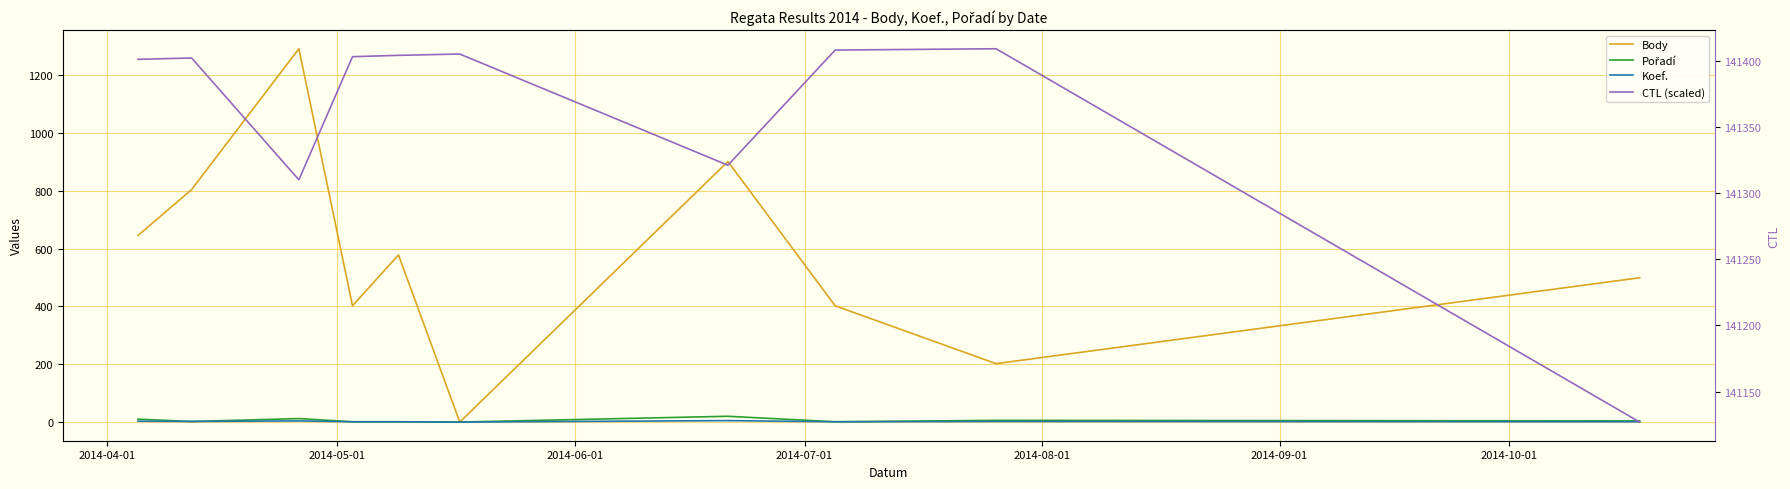

Reading left to right, list all the values displayed in this chart.

Body: 645	804	1291	402	578	0	901	402	202	499
Pořadí: 10	2	12	1	1	0	20	1	6	4
Koef.: 3	2	4	1	1	0	5	1	2	1
CTL (scaled): 141401	141402	141310	141403	141404	141405	141321	141408	141409	141127